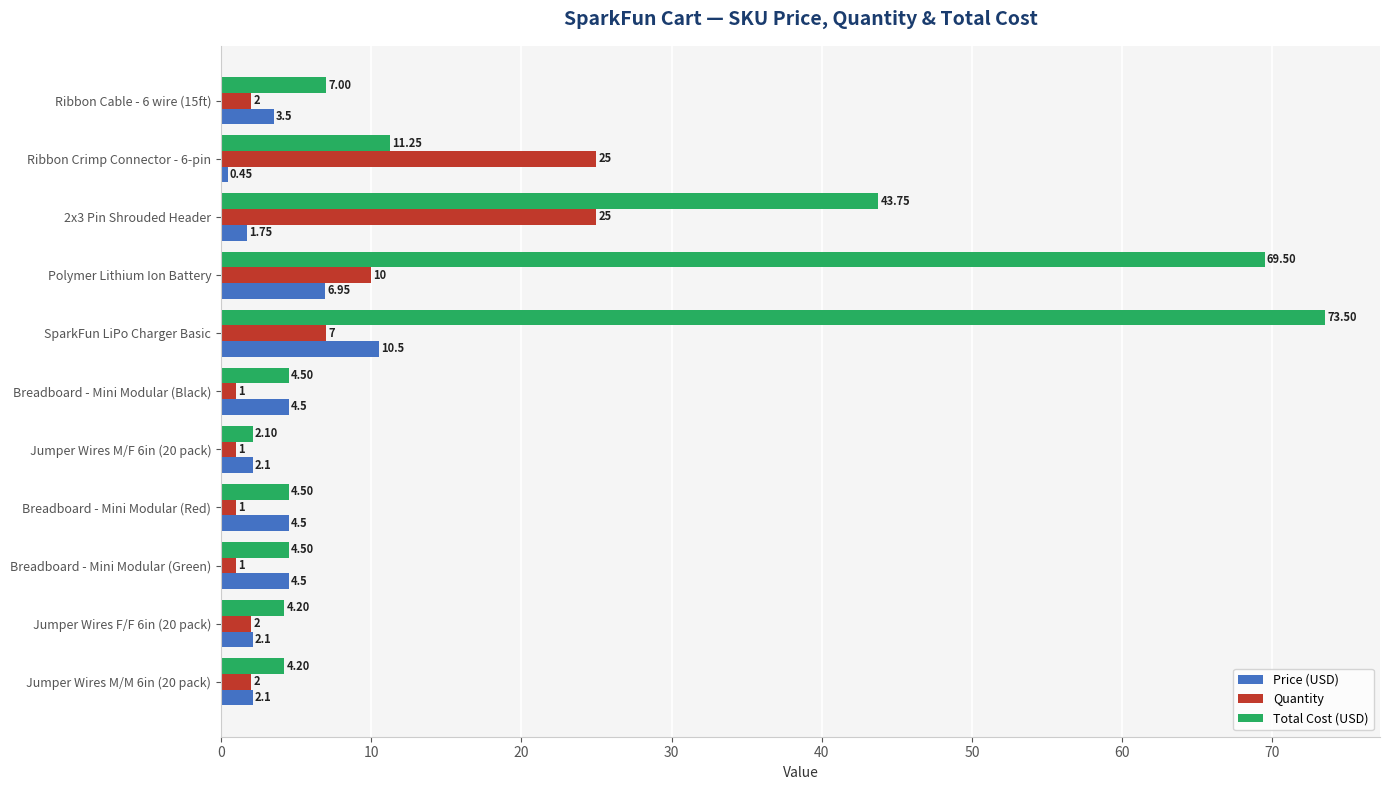

Which label corresponds to the largest value in the chart?

SparkFun LiPo Charger Basic